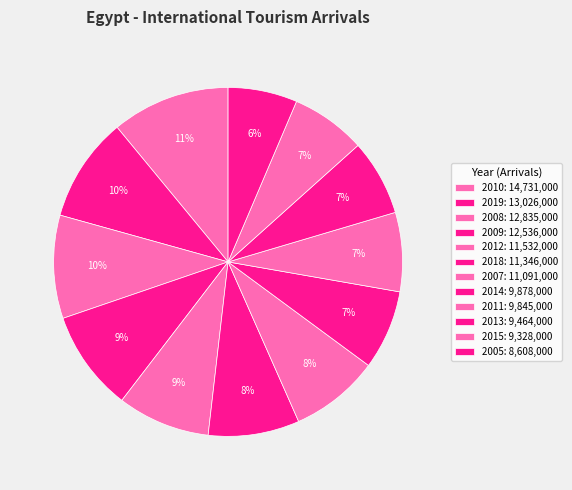

How many slices are in this pie chart?

12